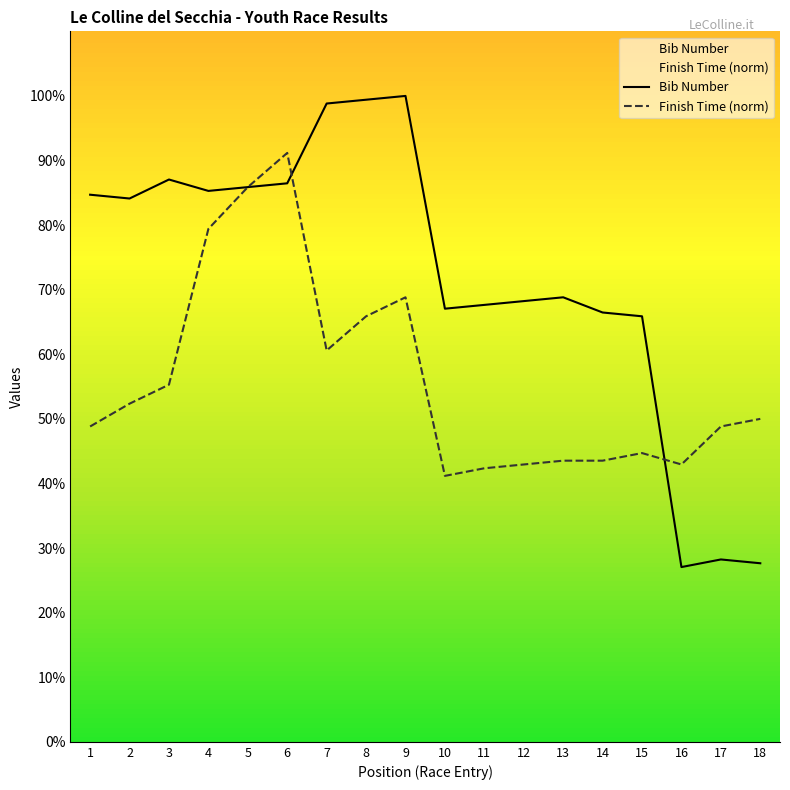

Is it true that Finish Time (norm) equals 23.0 at 13?

False